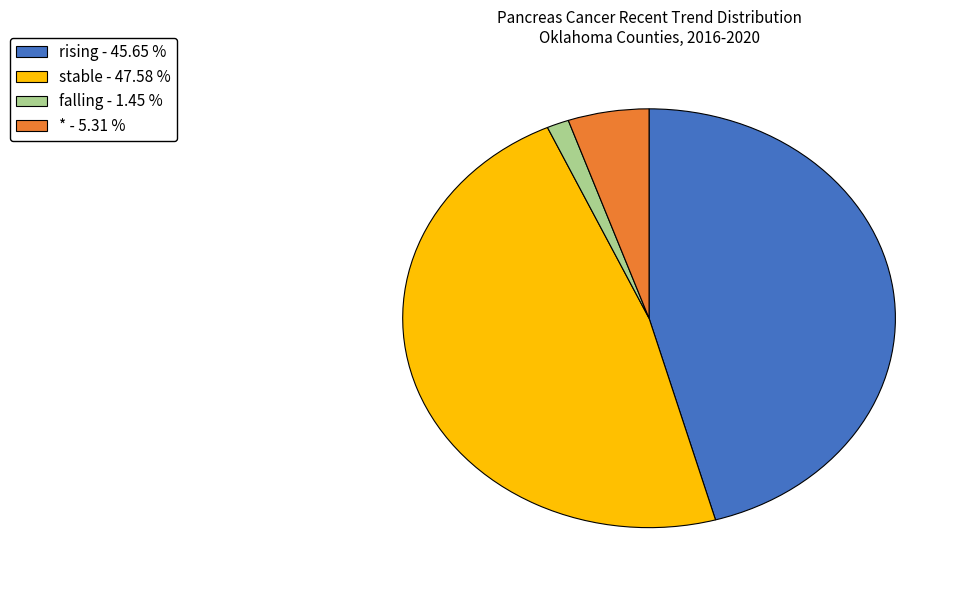

What is the ratio of the value at * to the value at stable?

0.1